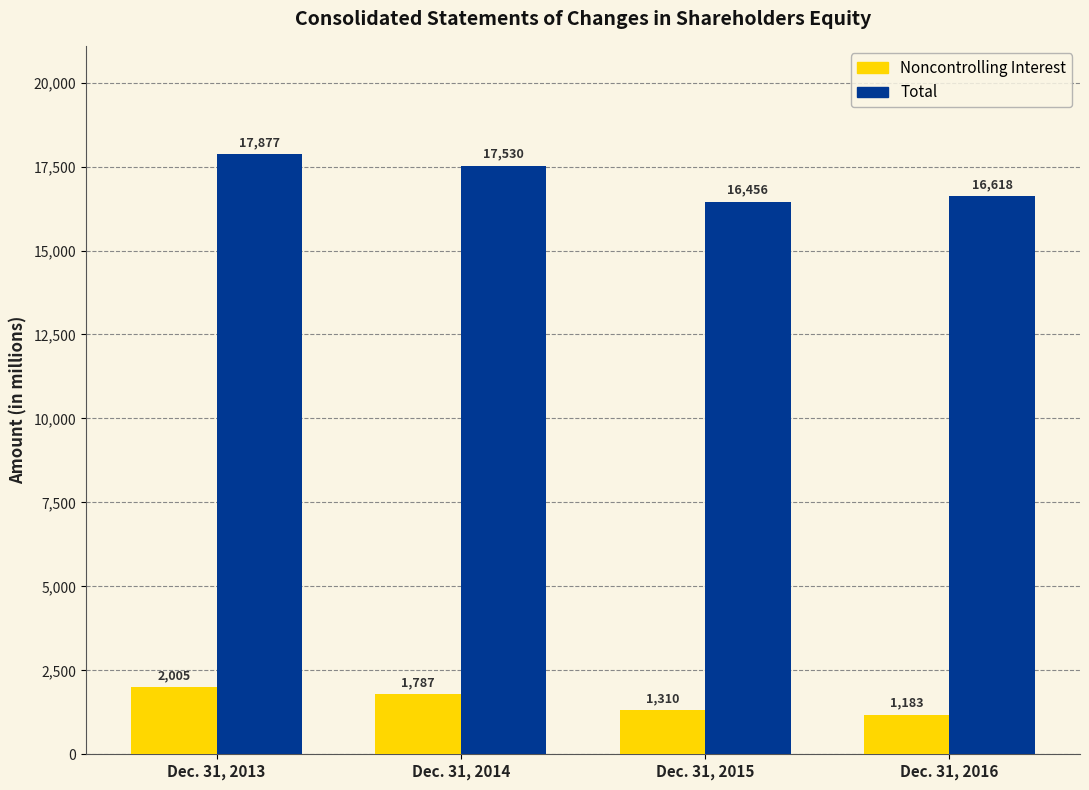

How many bars are there in total?

8